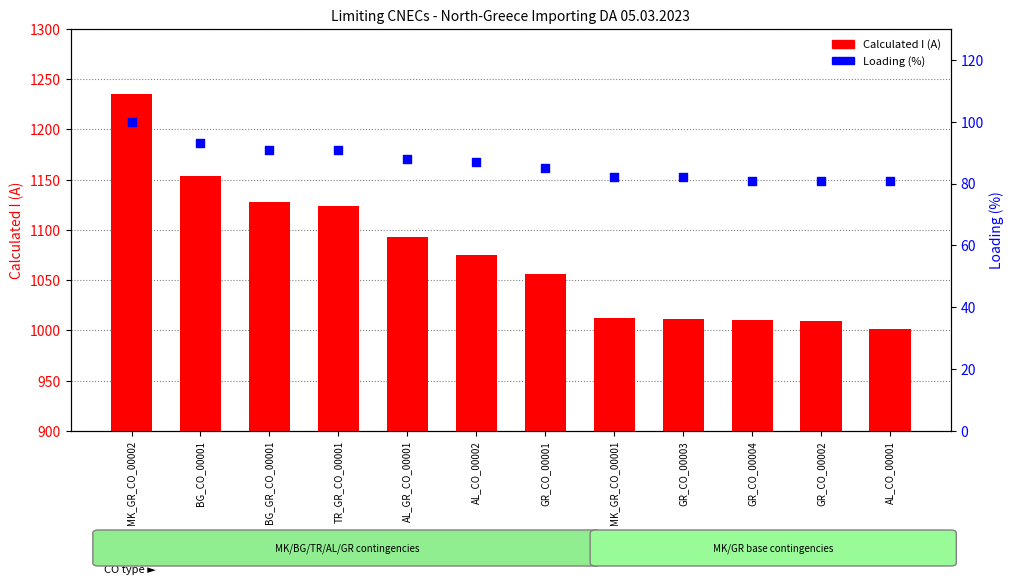

Is the value of Loading (%) at TR_GR_CO_00001 greater than the value of Calculated I (A) at MK_GR_CO_00002?

No